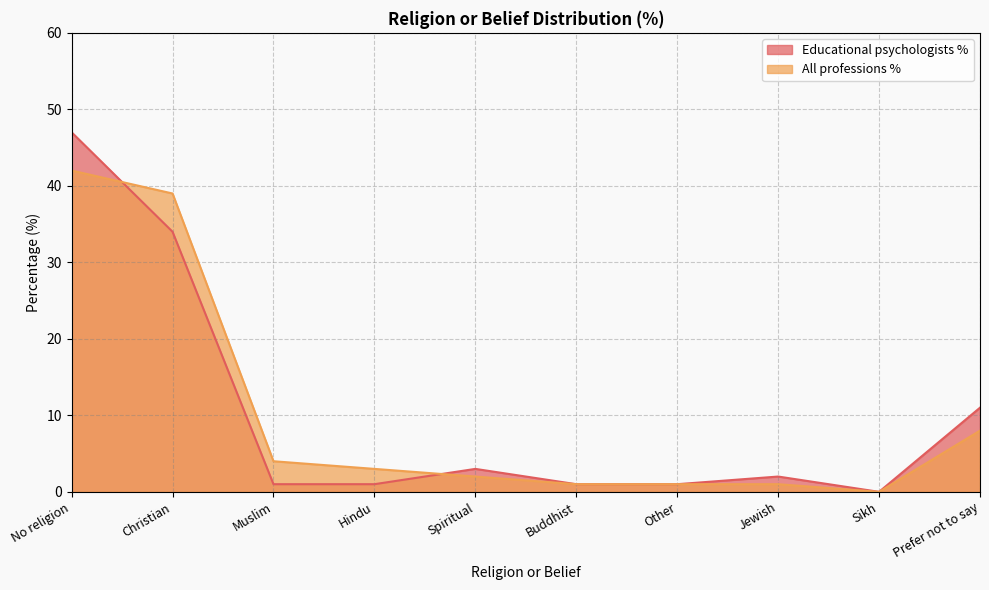

What position from the right is Spiritual?

6